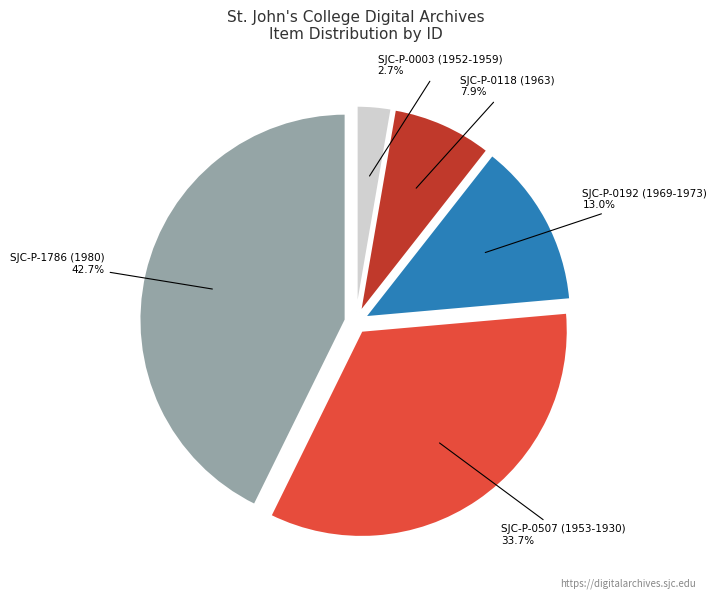

Does any single category account for the majority?

No